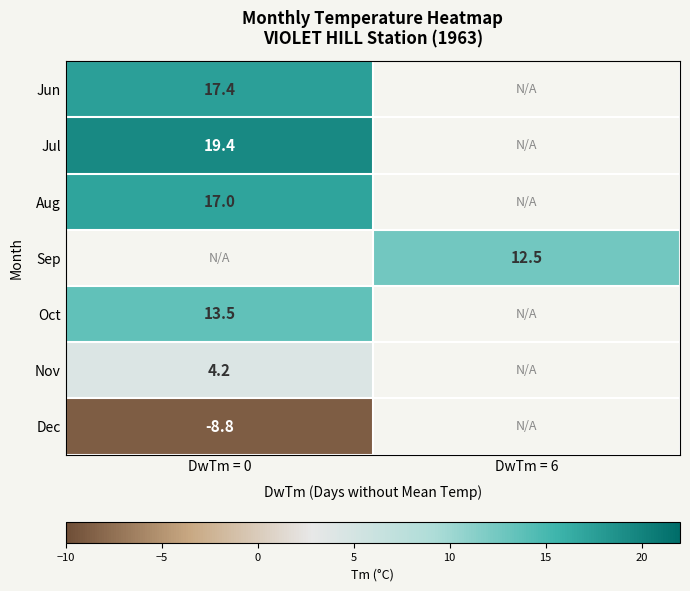

The Aug series shows 17.0 at DwTm = 0. True or false?

True